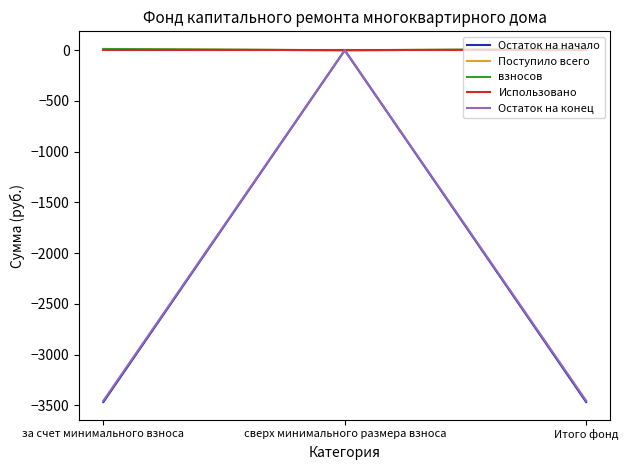

List the series in order of their peak value, lowest first.

Остаток на начало, Использовано, Остаток на конец, Поступило всего, взносов